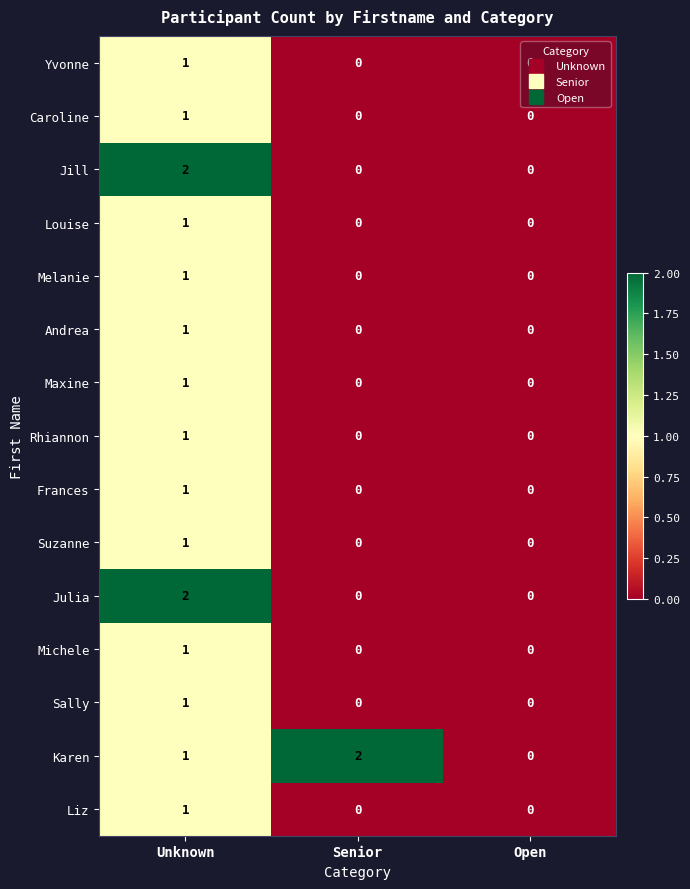

The value of Julia at Senior is 1. True or false?

False